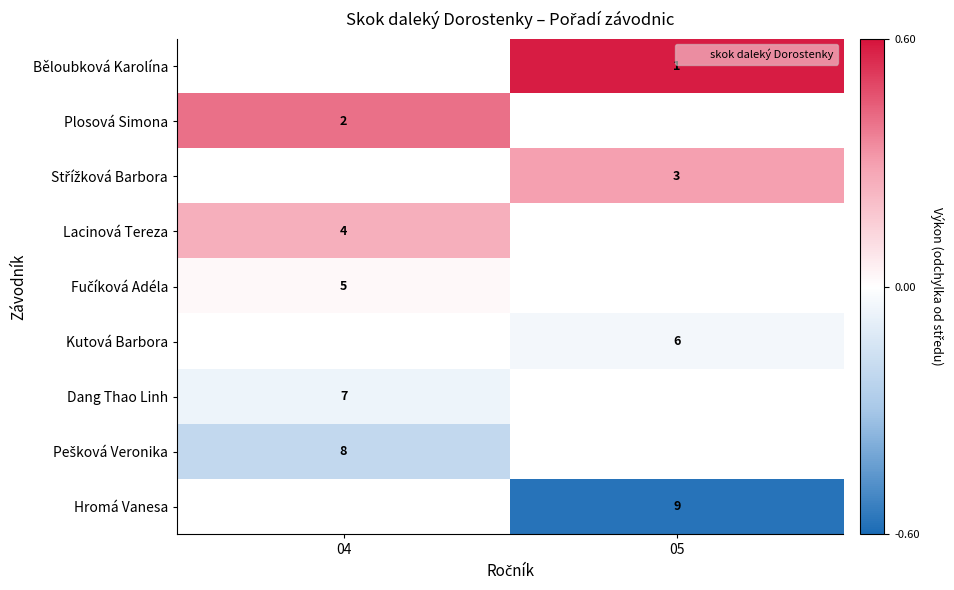

Which label corresponds to the largest value in the chart?

05